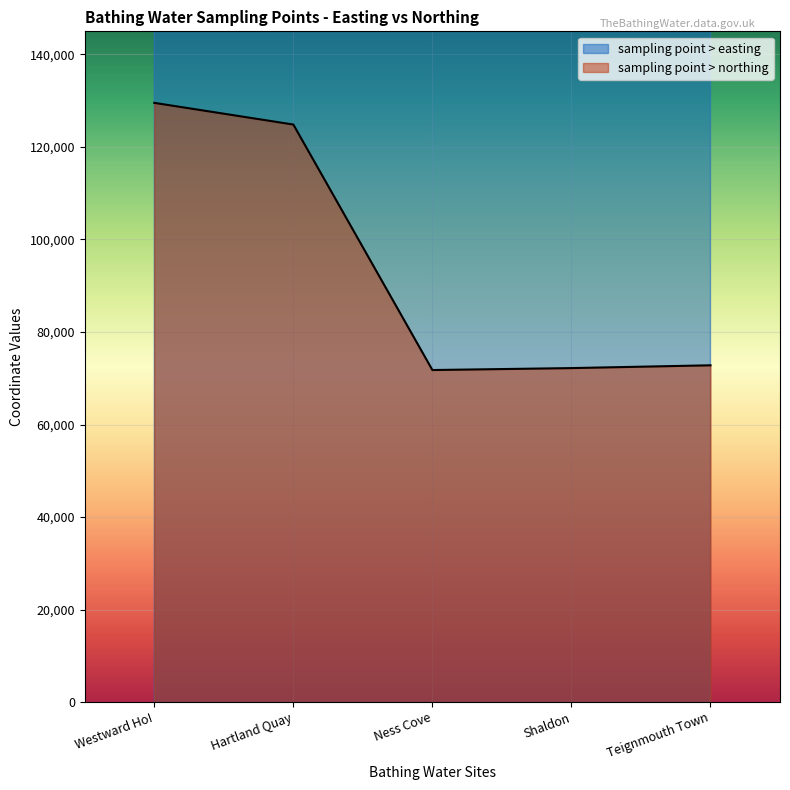

Does the chart display data point markers on the line(s)?

No